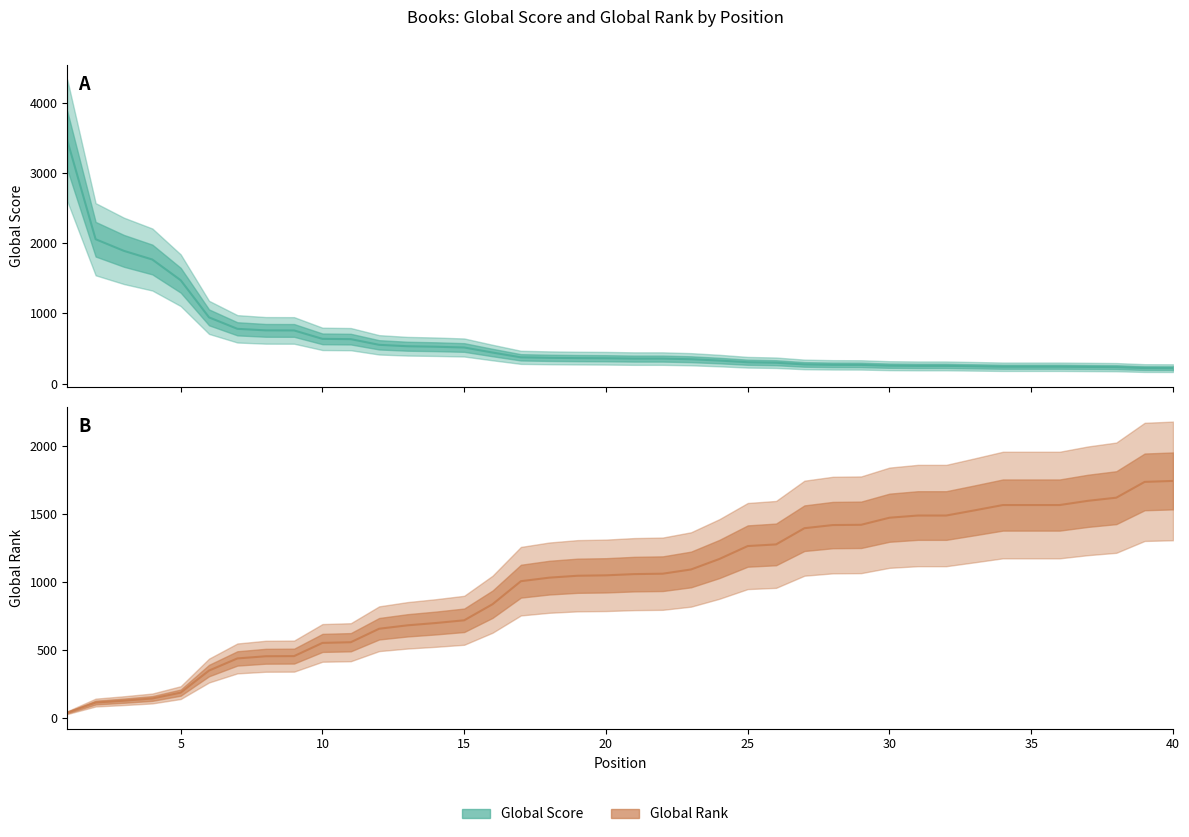

What are all the series names shown in the legend?

Global Score, Global Rank